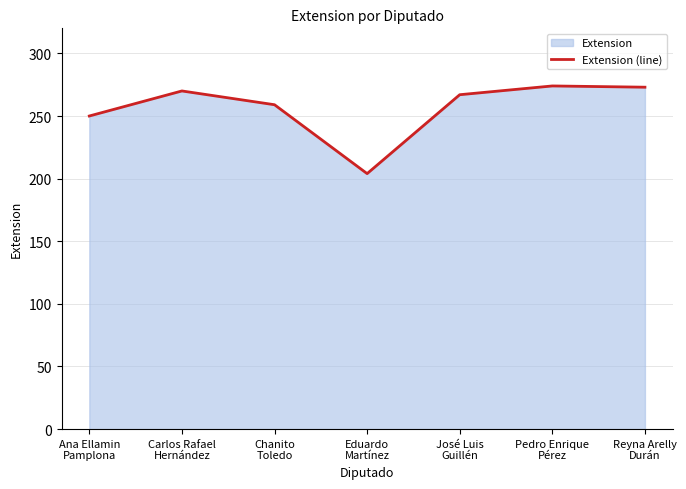

List the labels in order of value, largest first.

Pedro Enrique
Pérez, Reyna Arelly
Durán, Carlos Rafael
Hernández, José Luis
Guillén, Chanito
Toledo, Ana Ellamin
Pamplona, Eduardo
Martínez